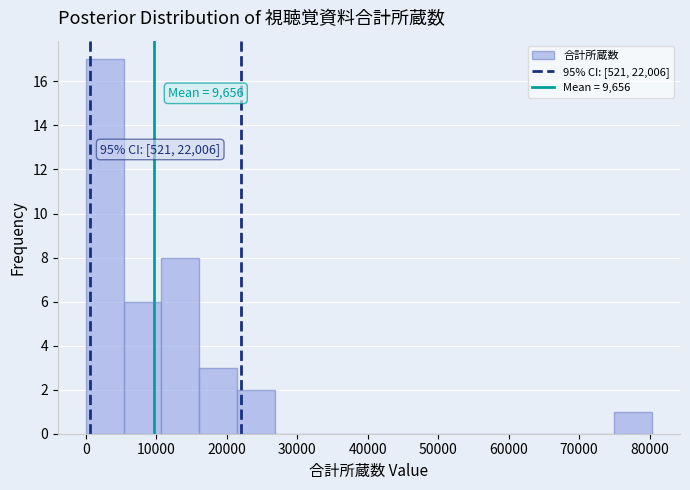

Which range on the x-axis has the tallest bar?

0 to 5000